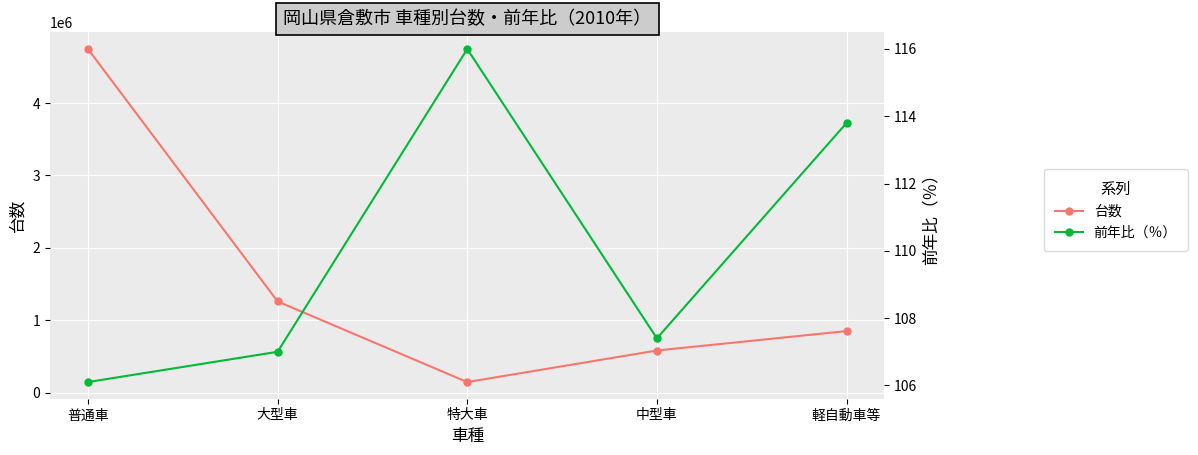

True or false: 台数 and 前年比（％） cross at least once.

False